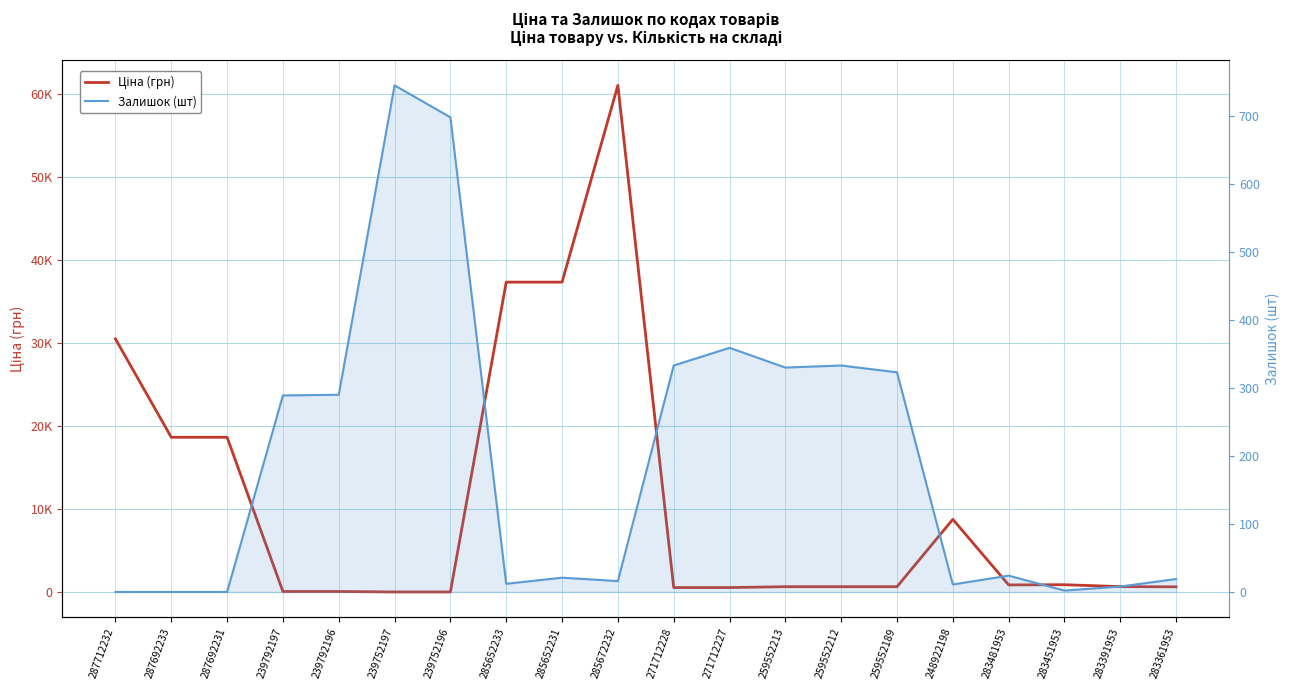

What value does the Ціна (грн) series have at 259552213?

689.1